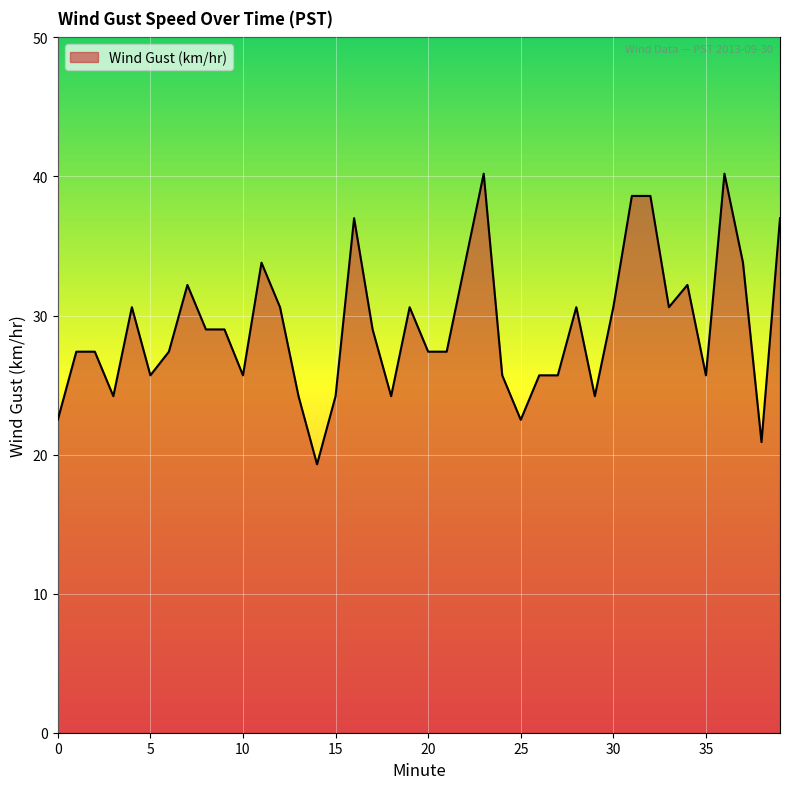

What is the greatest value displayed?

40.2